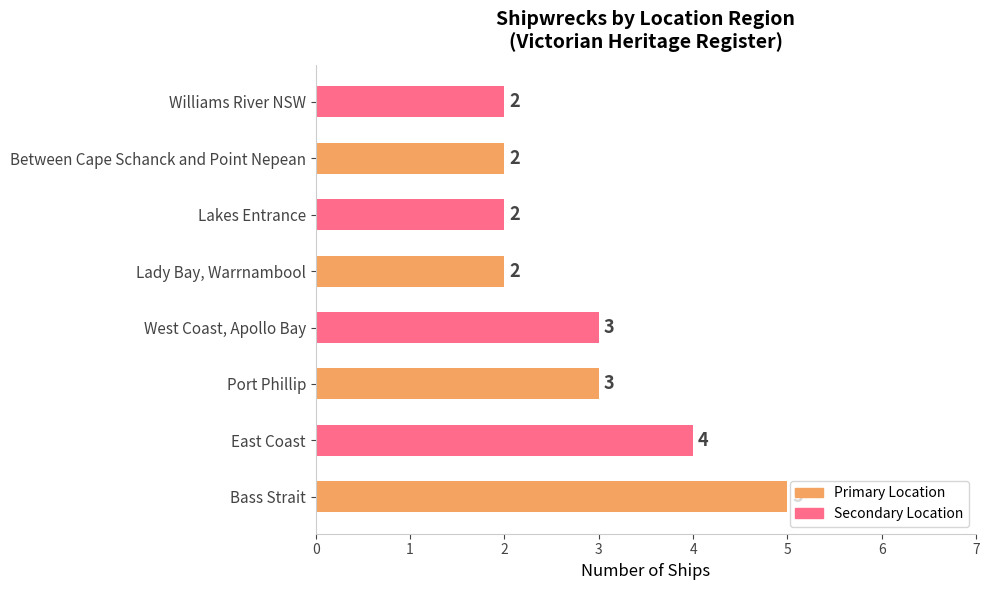

Reading top to bottom, what are all the values shown in this chart?

Williams River NSW=2	Between Cape Schanck and Point Nepean=2	Lakes Entrance=2	Lady Bay, Warrnambool=2	West Coast, Apollo Bay=3	Port Phillip=3	East Coast=4	Bass Strait=5